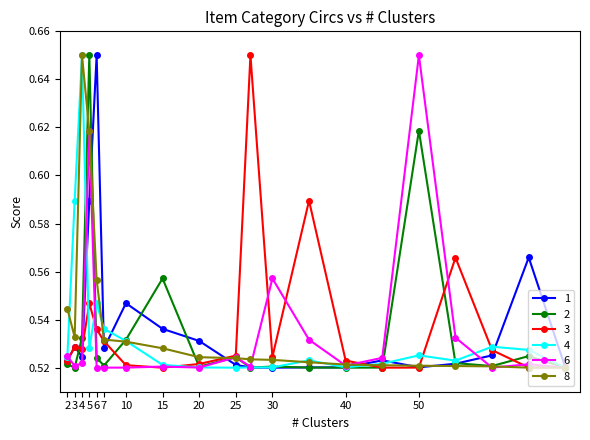

True or false: 4 has more than 1 interior local peaks.

True